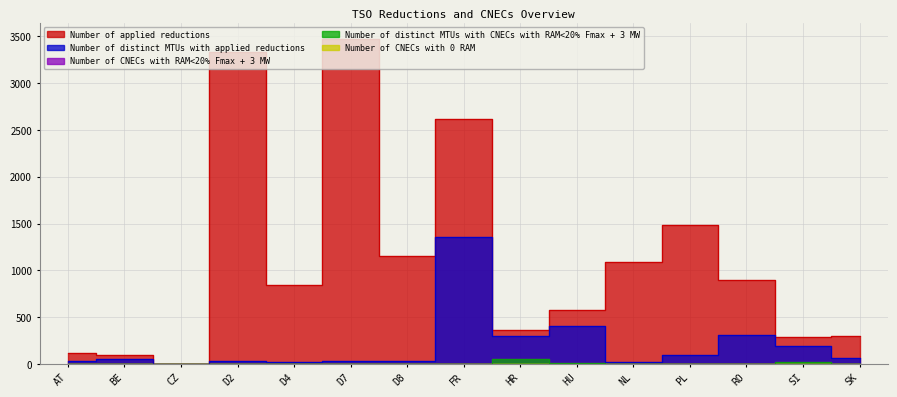

True or false: Number of applied reductions has more than 1 points higher than both neighbors.

True